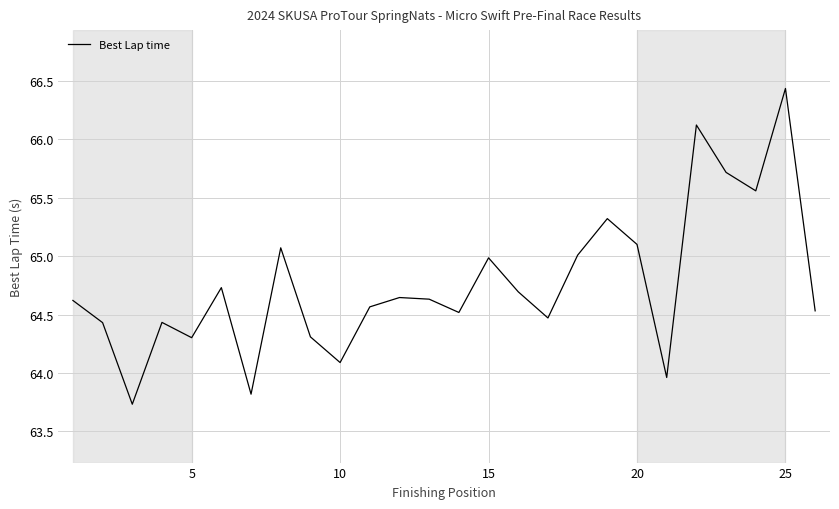

What is the difference between the maximum and minimum values?

2.7